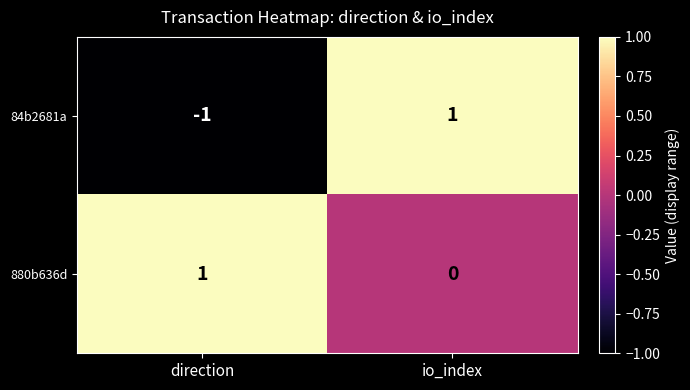

Which series has the largest total across all categories?

880b636d